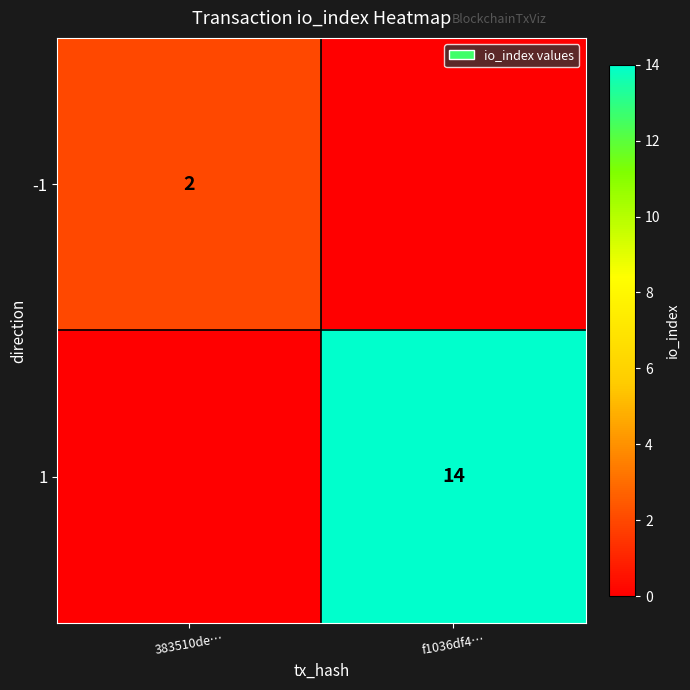

What is the difference between the highest and lowest values at f1036df4…?

14